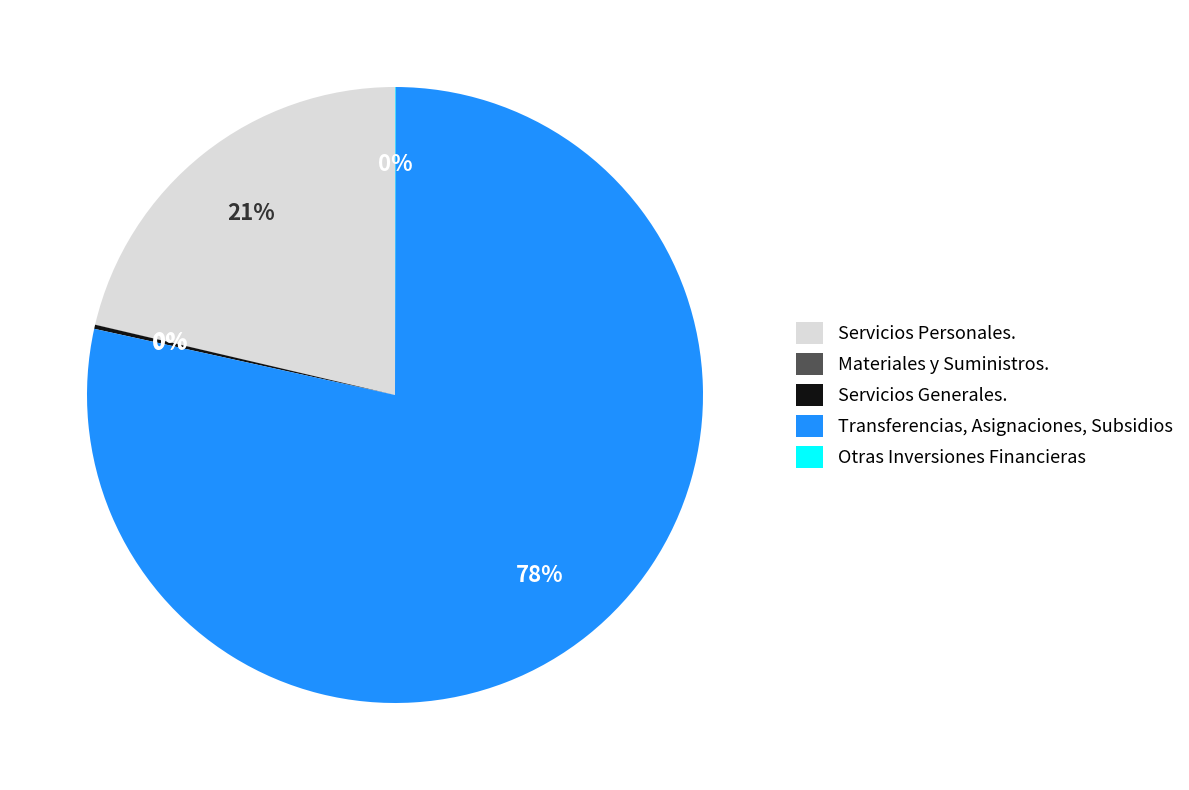

Does Transferencias, Asignaciones, Subsidios account for over 50% of the chart?

Yes